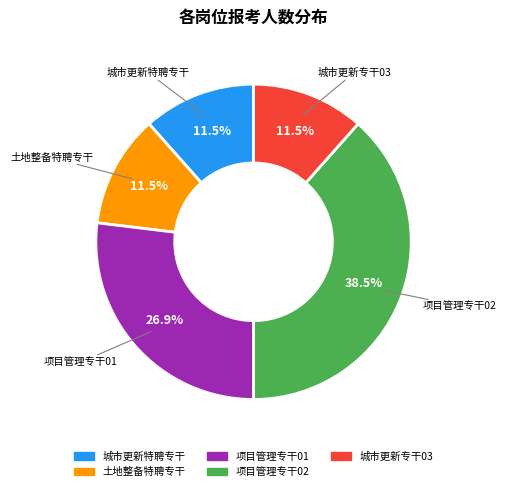

What percentage is NOT represented by 土地整备特聘专干?

88.5%